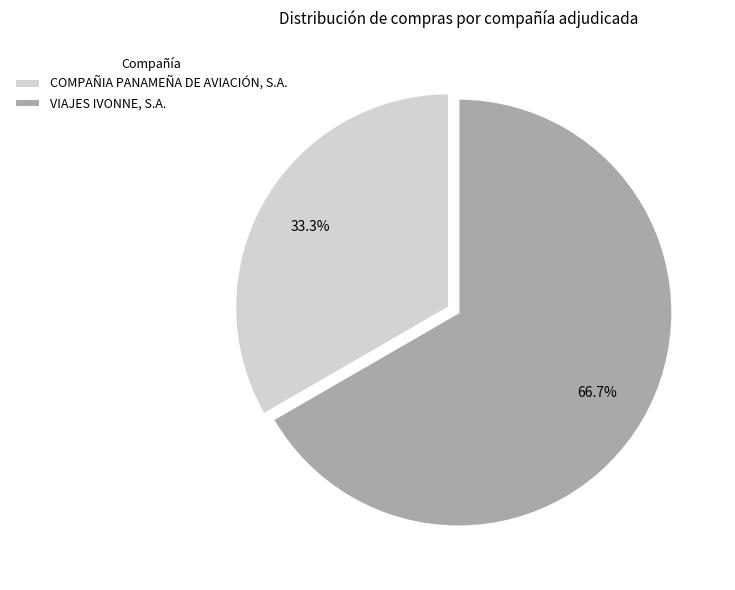

Is there a majority slice in this chart?

Yes